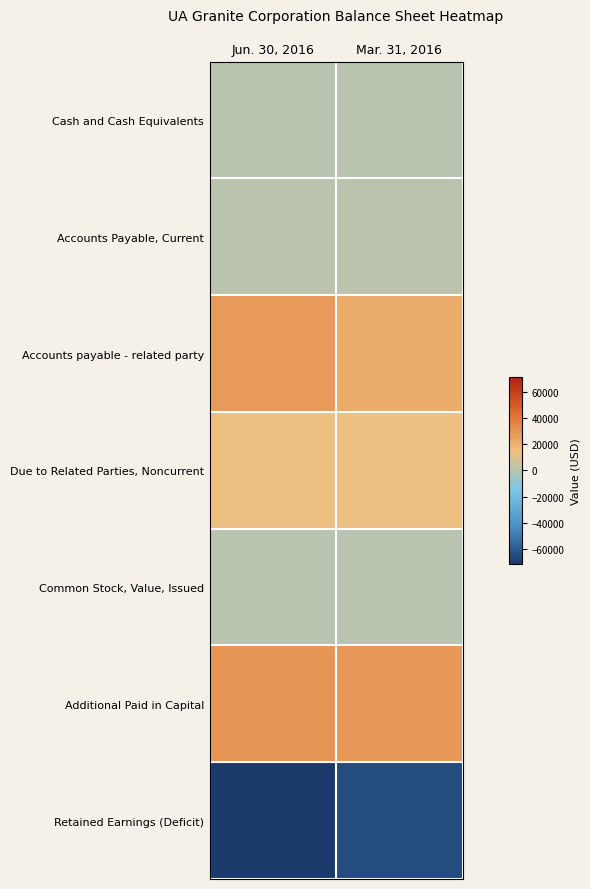

How many categories are shown in the chart?

2